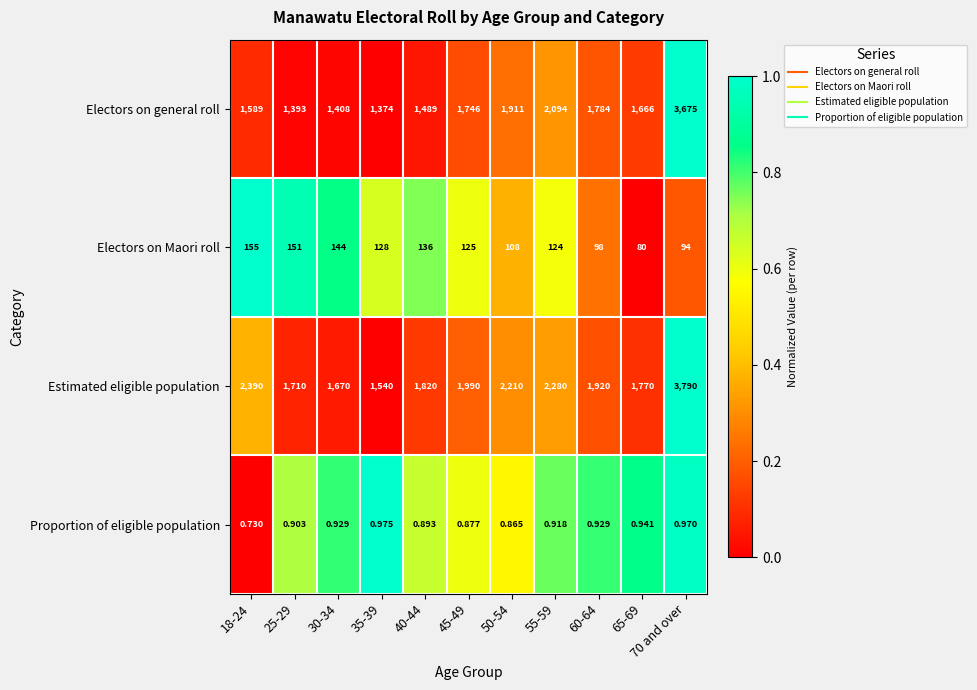

Rank the series at 60-64 from highest to lowest value.

Estimated eligible population, Electors on general roll, Electors on Maori roll, Proportion of eligible population